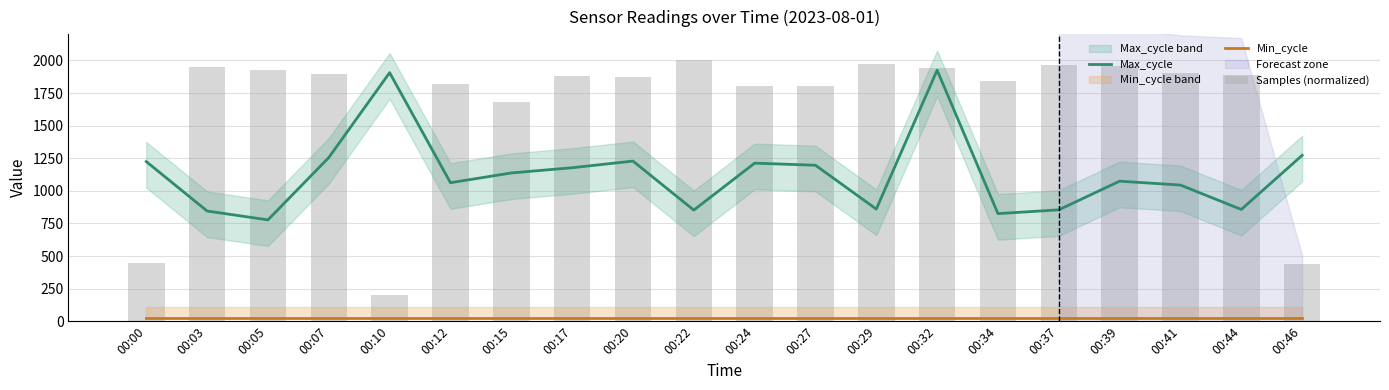

Rank the series by their average value, from lowest to highest.

Min_cycle, Max_cycle, Samples (normalized)